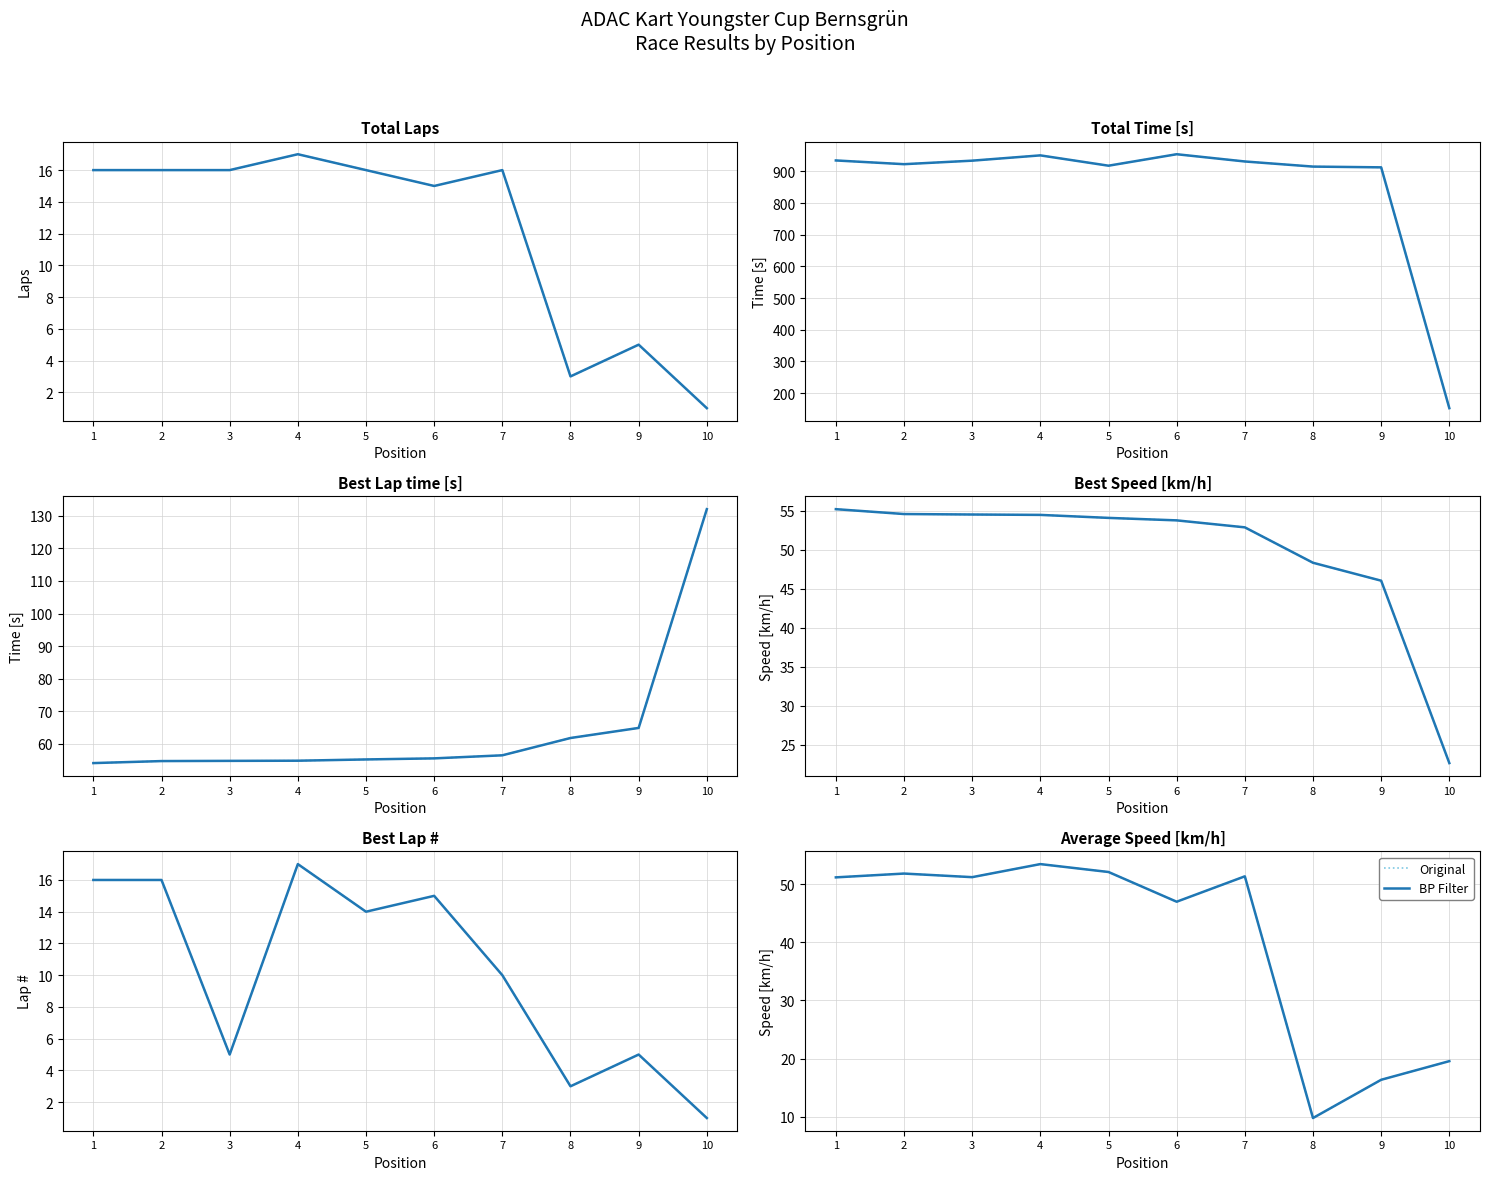

Reading left to right, what are all the values shown in this chart?

Original: 51.2	51.8	51.2	53.4	52.1	47.0	51.3	9.8	16.4	19.6
BP Filter: 51.2	51.8	51.2	53.4	52.1	47.0	51.3	9.8	16.4	19.6